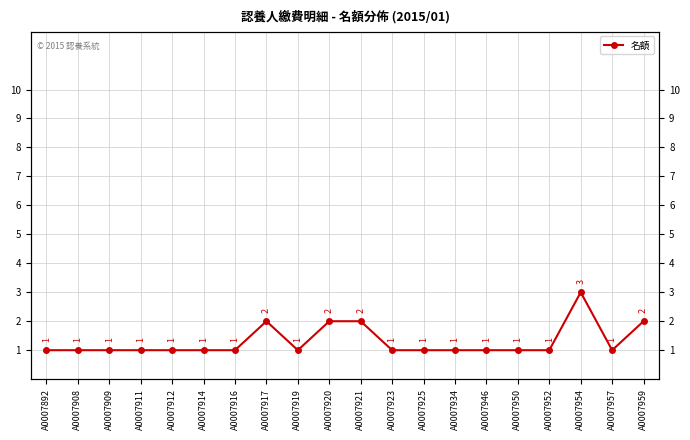

Is it true that the value at A0007911 is 1?

True